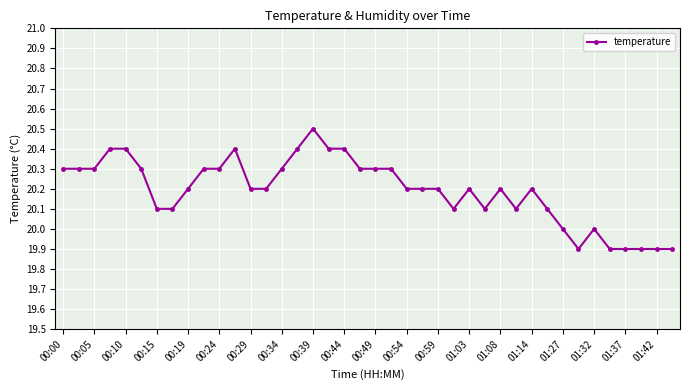

What is the greatest value displayed?

20.5